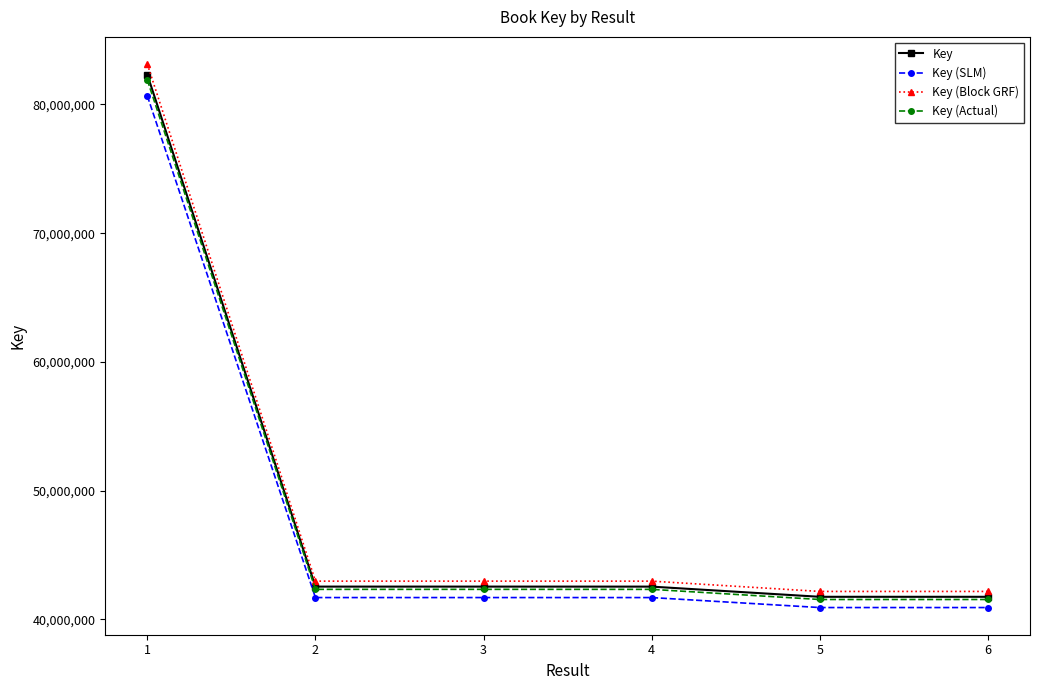

Which series has the largest total across all categories?

Key (Block GRF)